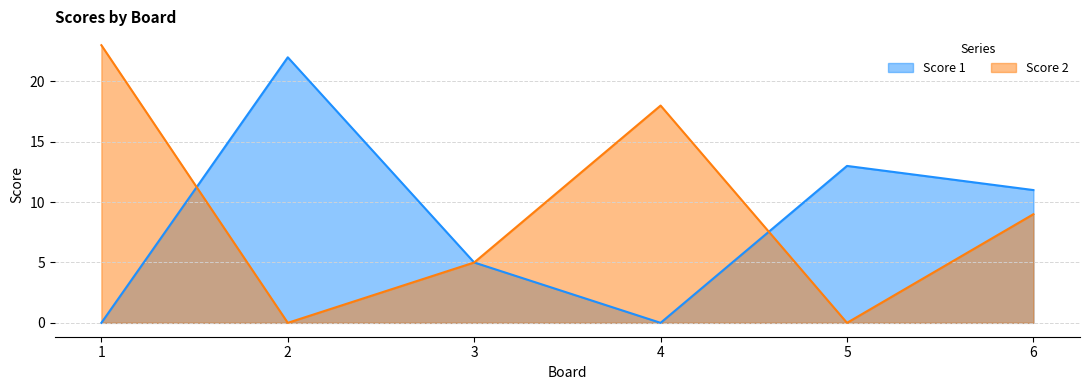

Reading left to right, list all the values displayed in this chart.

Score 1: 0	22	5	0	13	11
Score 2: 23	0	5	18	0	9